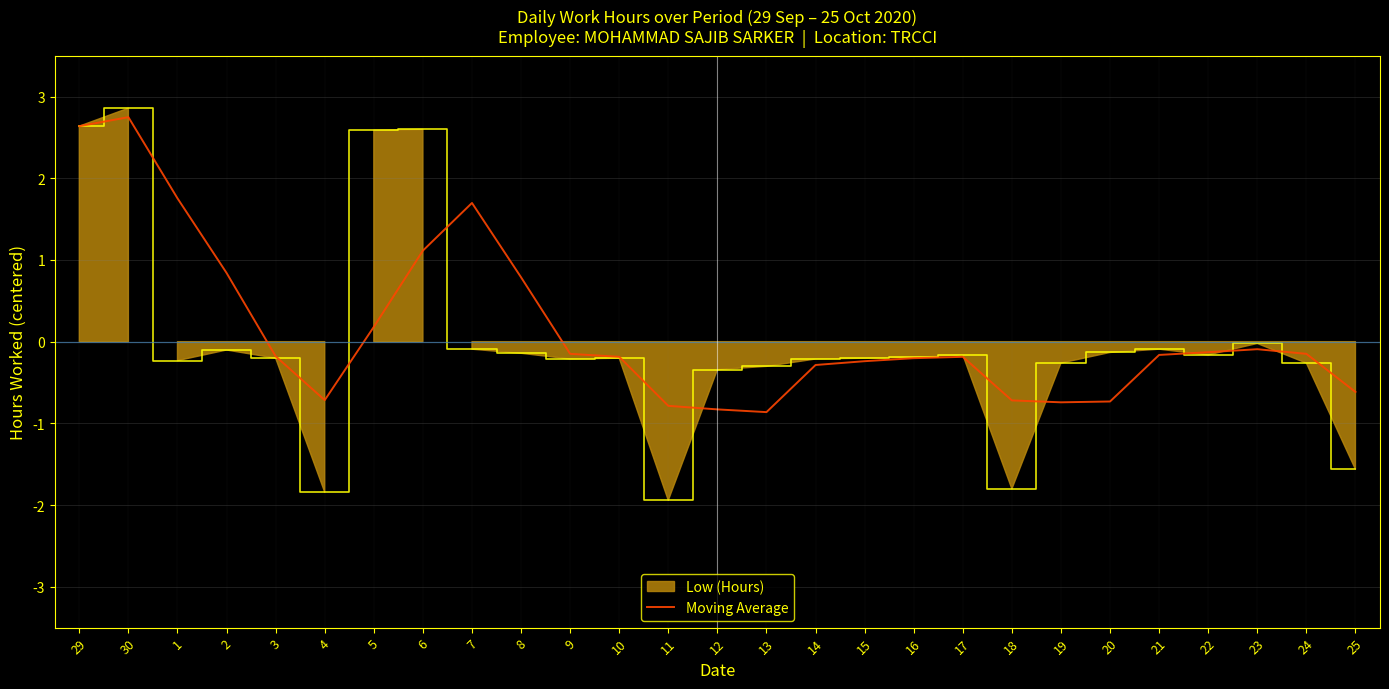

What is the minimum value for Moving Average?

-0.9